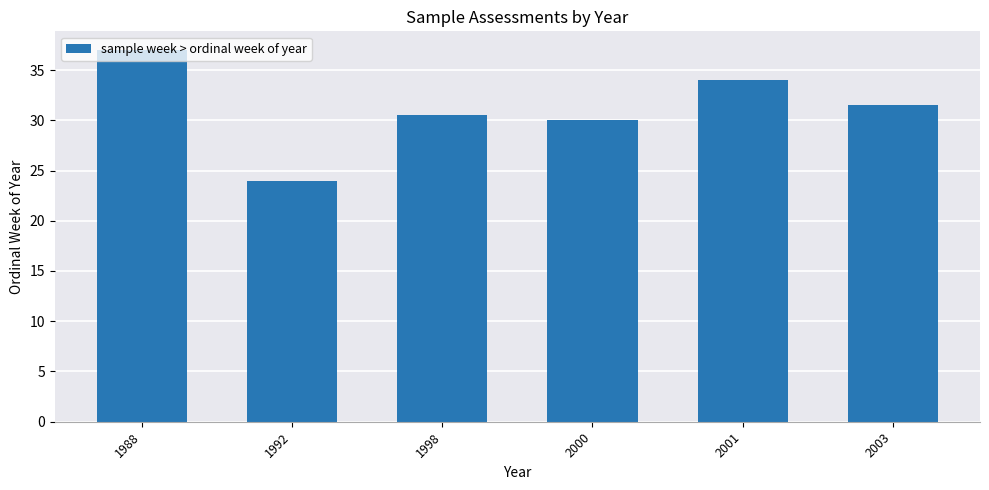

What is the change in value from 2001 to 2003?

-2.5